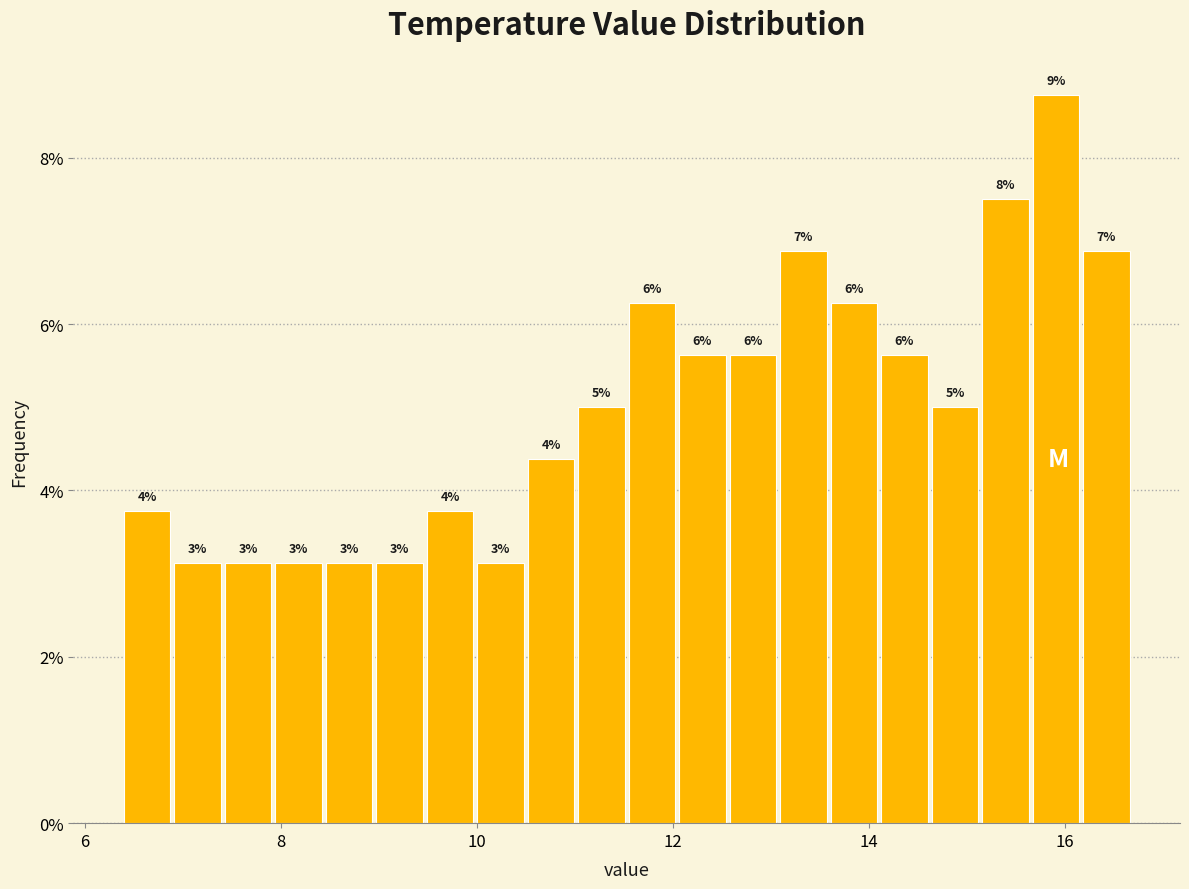

Read against the x-axis, roughly where is the centre of the tallest bar?

16.0